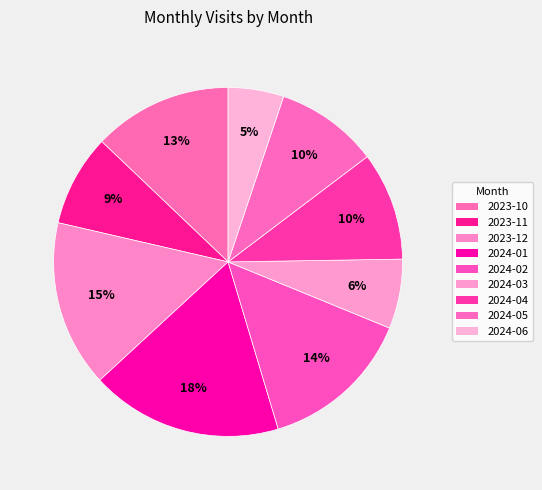

What is the largest slice in the pie chart?

2024-01